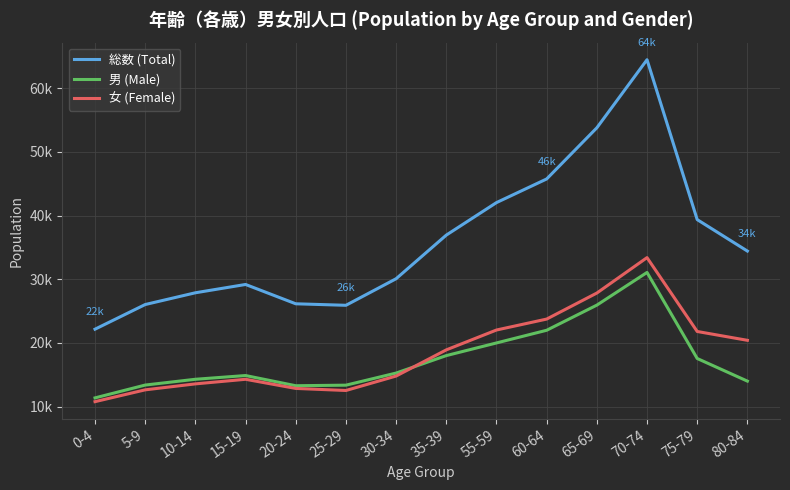

What is the average value of the 男 (Male) series?

17468